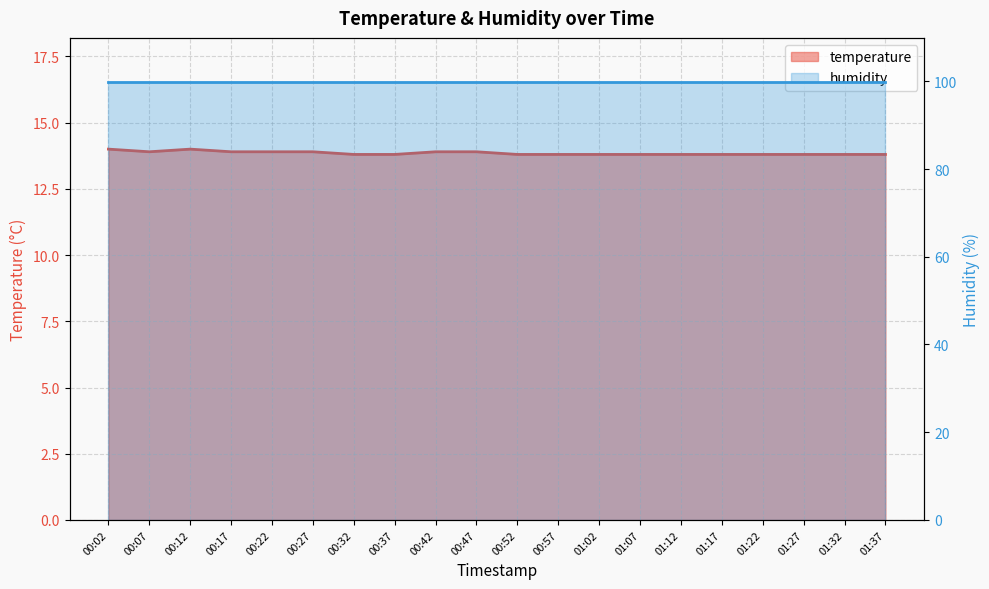

Count the values in the range 13 to 14.

20